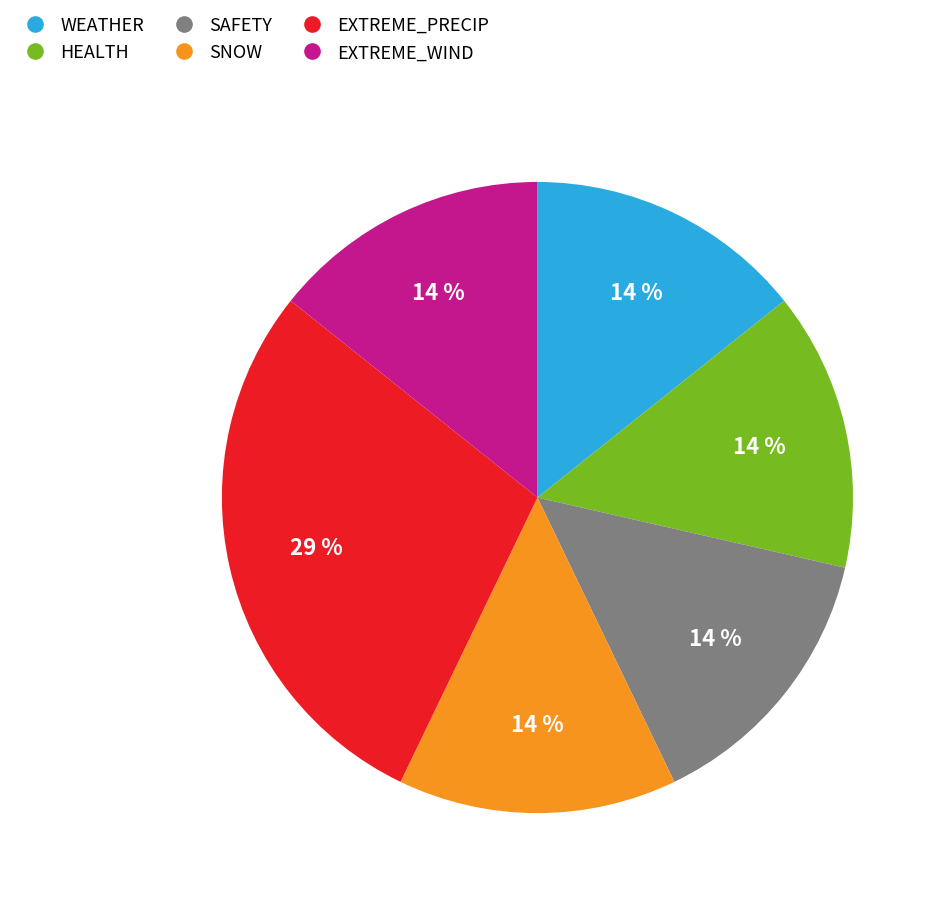

How many slices are in this pie chart?

6